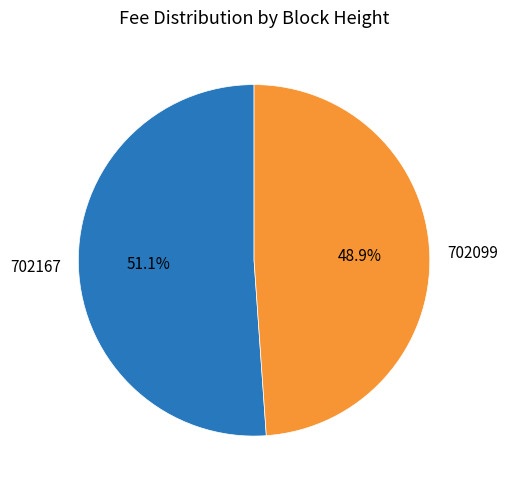

Between 702167 and 702099, which is larger?

702167